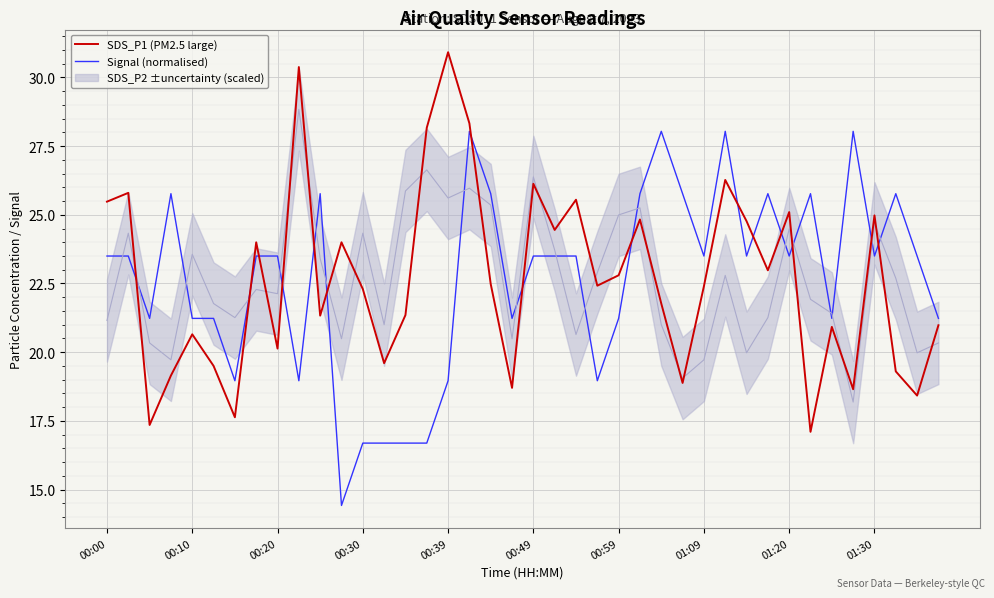

What is the minimum value for Signal (normalised)?

14.4